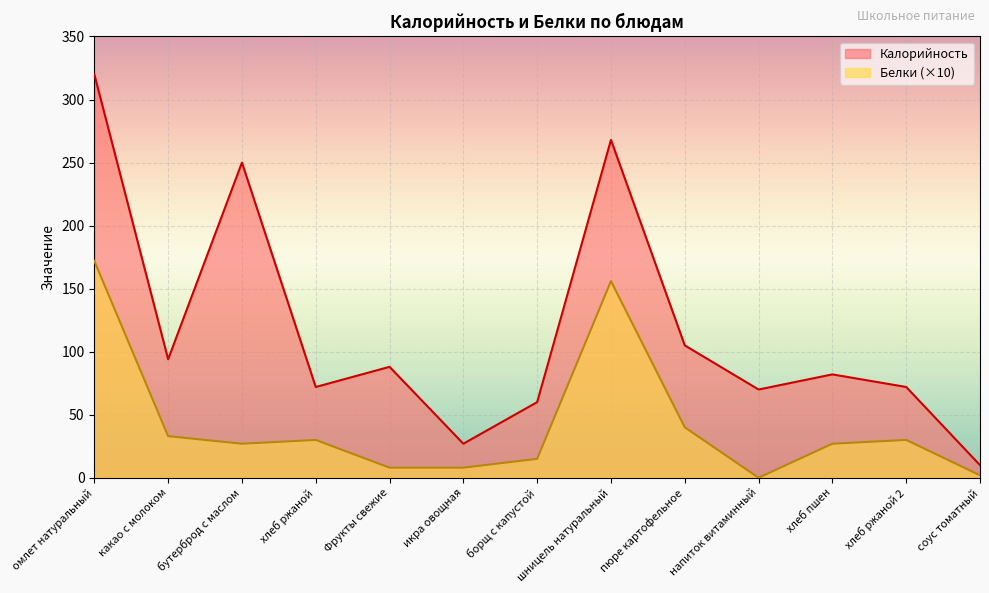

How many lines are shown in the chart?

2